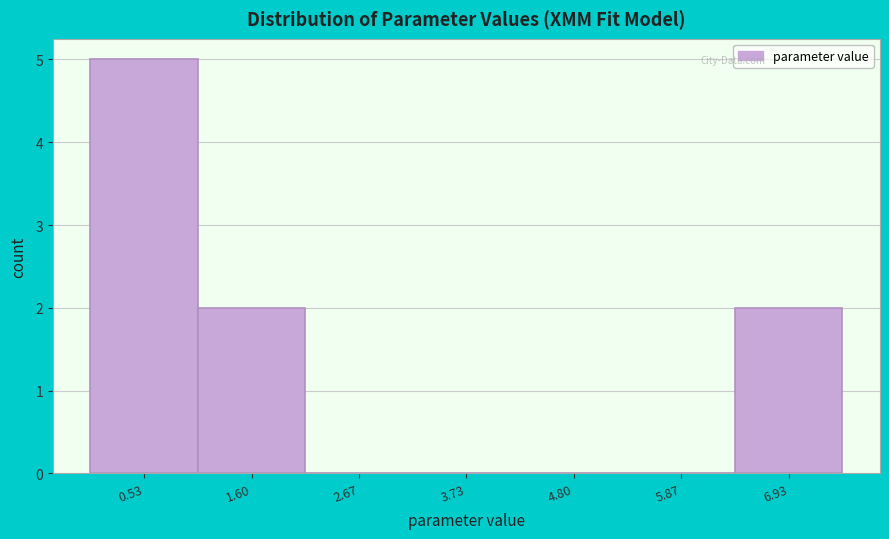

Reading left to right, transcribe this chart: for each bar, give the range it covers on the x-axis and its height. Neither the bar edges nor the heights are printed on the chart, so give them approximately, as read against the axes.

0.0 to 1.0: 5
1.0 to 2.2: 2
2.2 to 3.2: 0
3.2 to 4.2: 0
4.2 to 5.4: 0
5.4 to 6.4: 0
6.4 to 7.4: 2